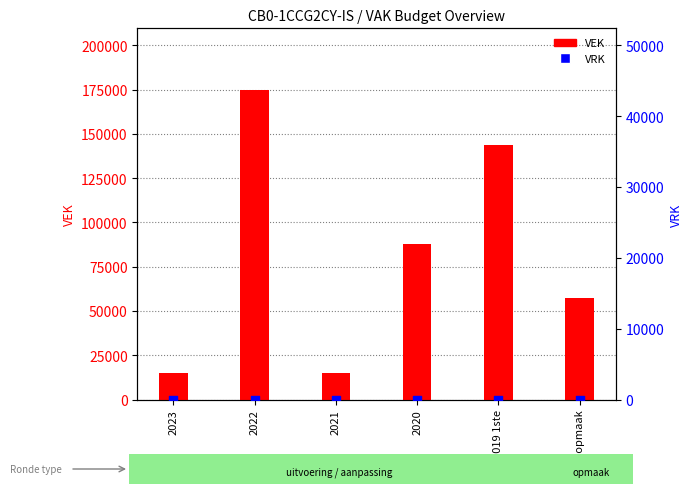

At how many categories does at least one series exceed 22649?

4